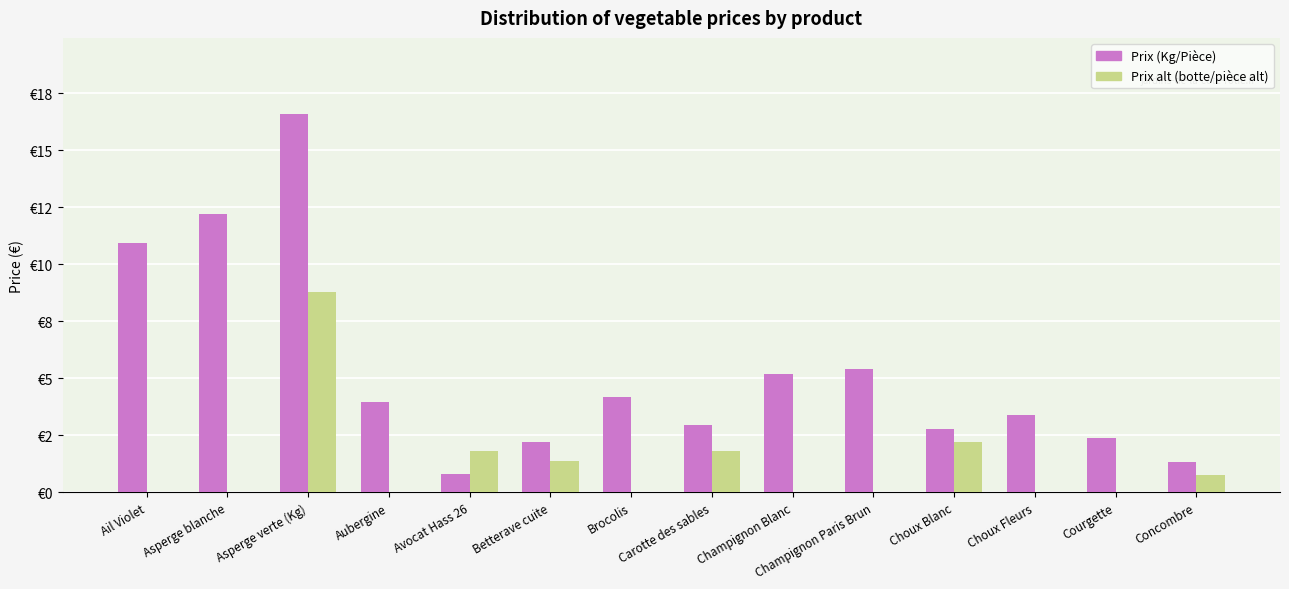

At which label does Prix alt (botte/pièce alt) reach its peak?

Asperge verte (Kg)